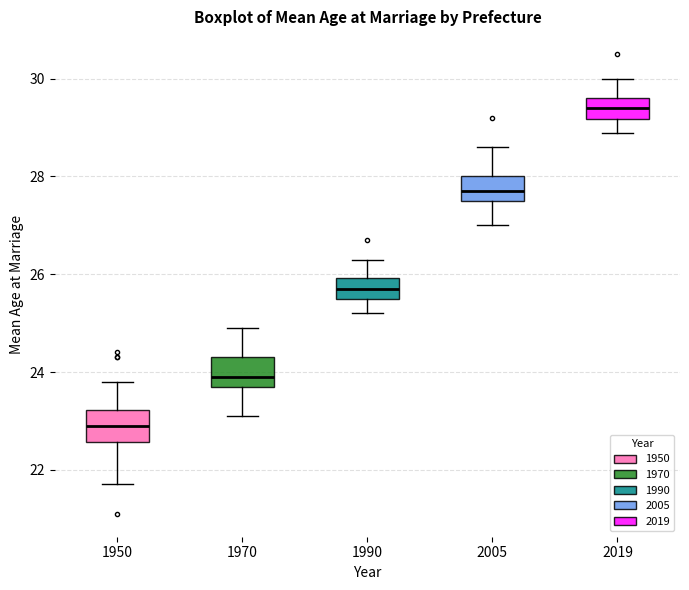

Which box has the highest median line?

2019